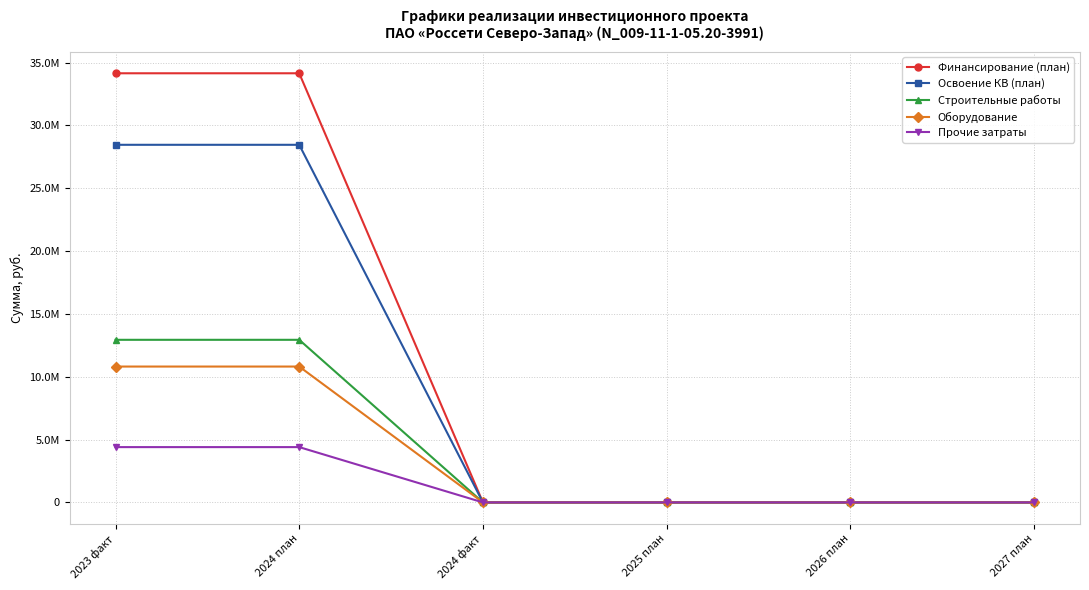

What is the difference between the highest and lowest values at 2024 план?

29750062